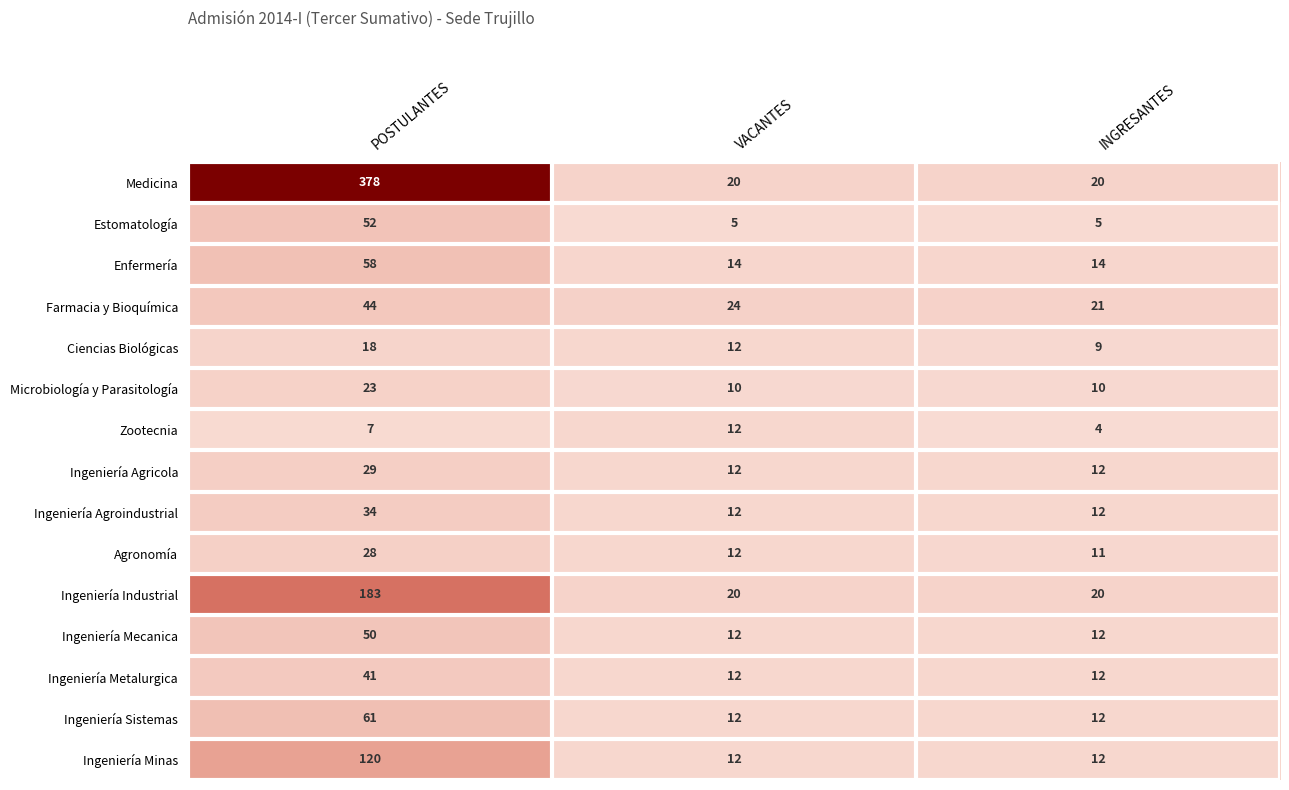

Which series has the widest spread of values?

Medicina